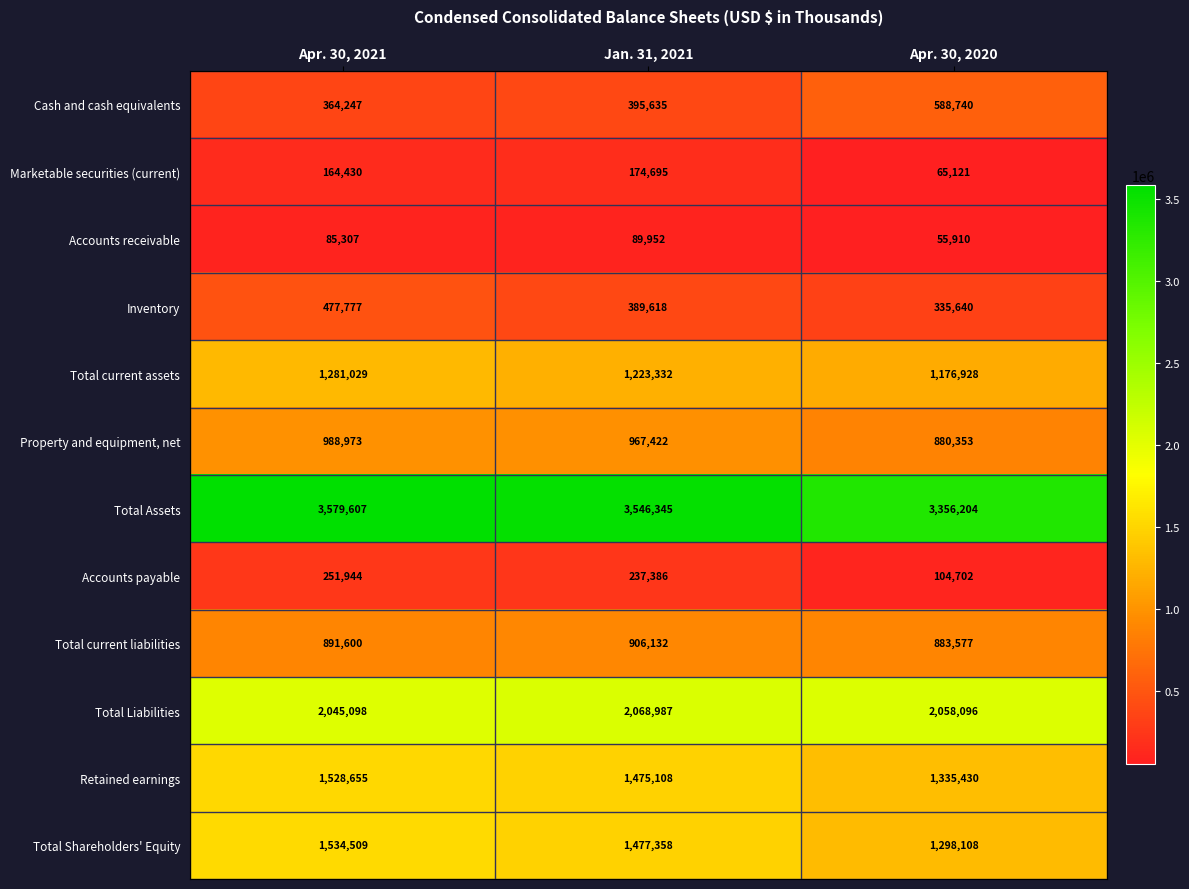

List the series in order of their peak value, highest first.

Total Assets, Total Liabilities, Total Shareholders' Equity, Retained earnings, Total current assets, Property and equipment, net, Total current liabilities, Cash and cash equivalents, Inventory, Accounts payable, Marketable securities (current), Accounts receivable